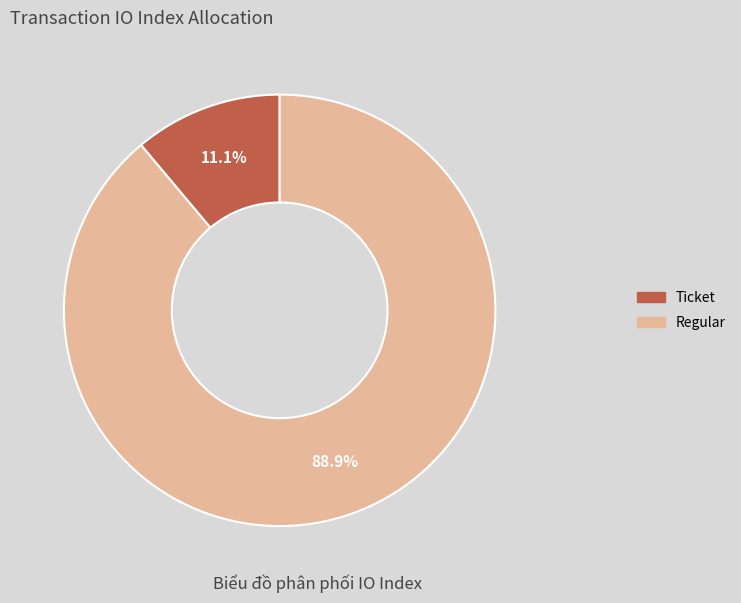

Is Ticket the majority of the pie?

No